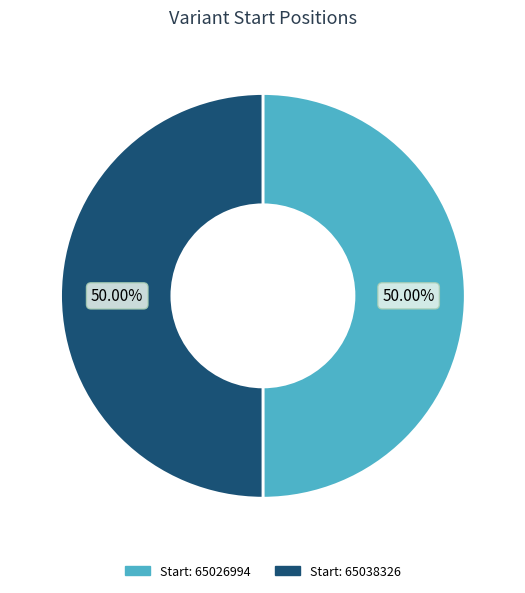

Which category has the biggest portion of the pie?

65038326